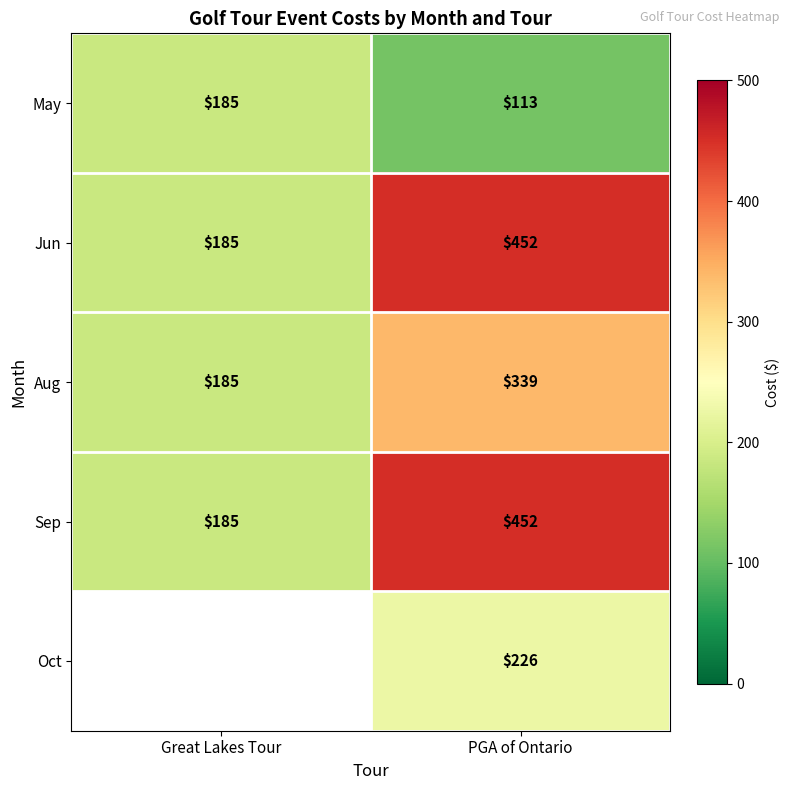

What is the maximum value shown in the chart?

452.0